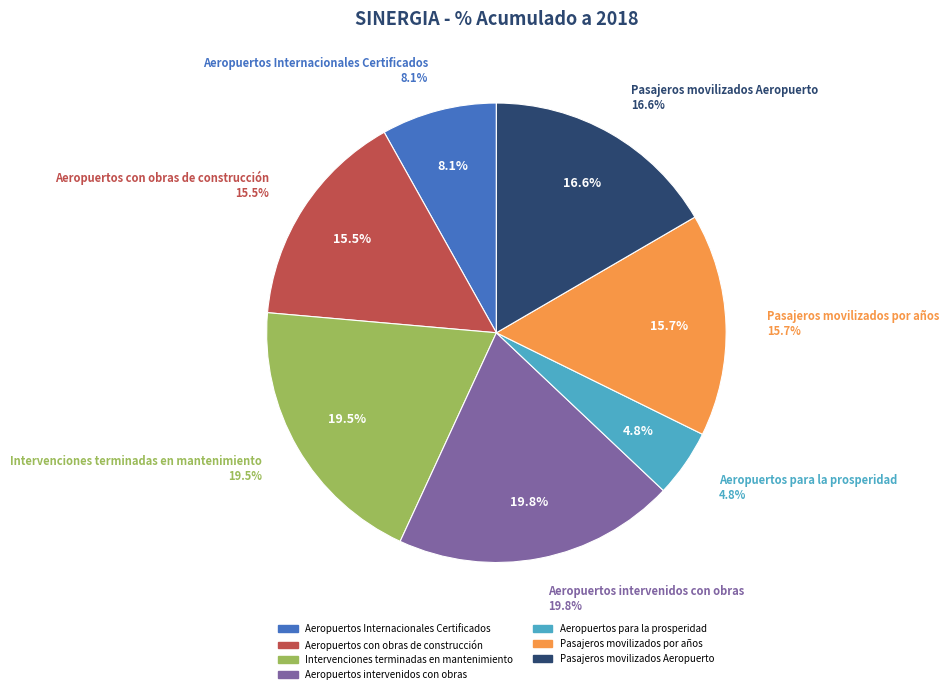

Between Aeropuertos intervenidos con obras and Aeropuertos con obras de construcción, which is larger?

Aeropuertos intervenidos con obras